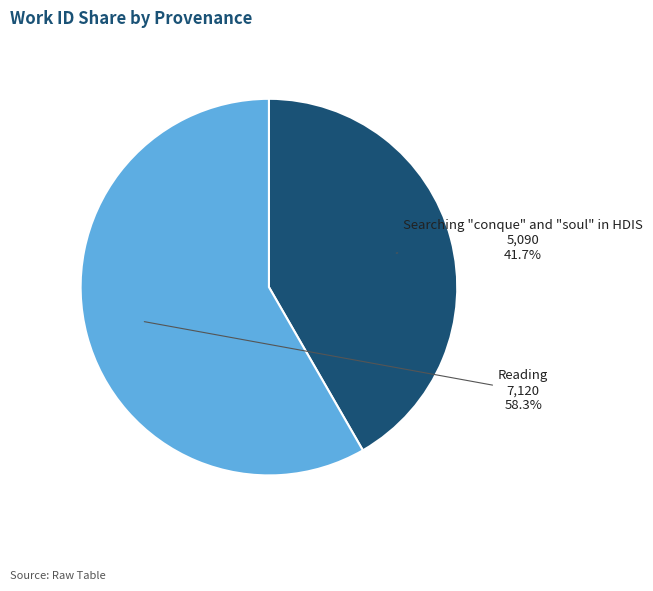

Count the number of slices in the pie.

2